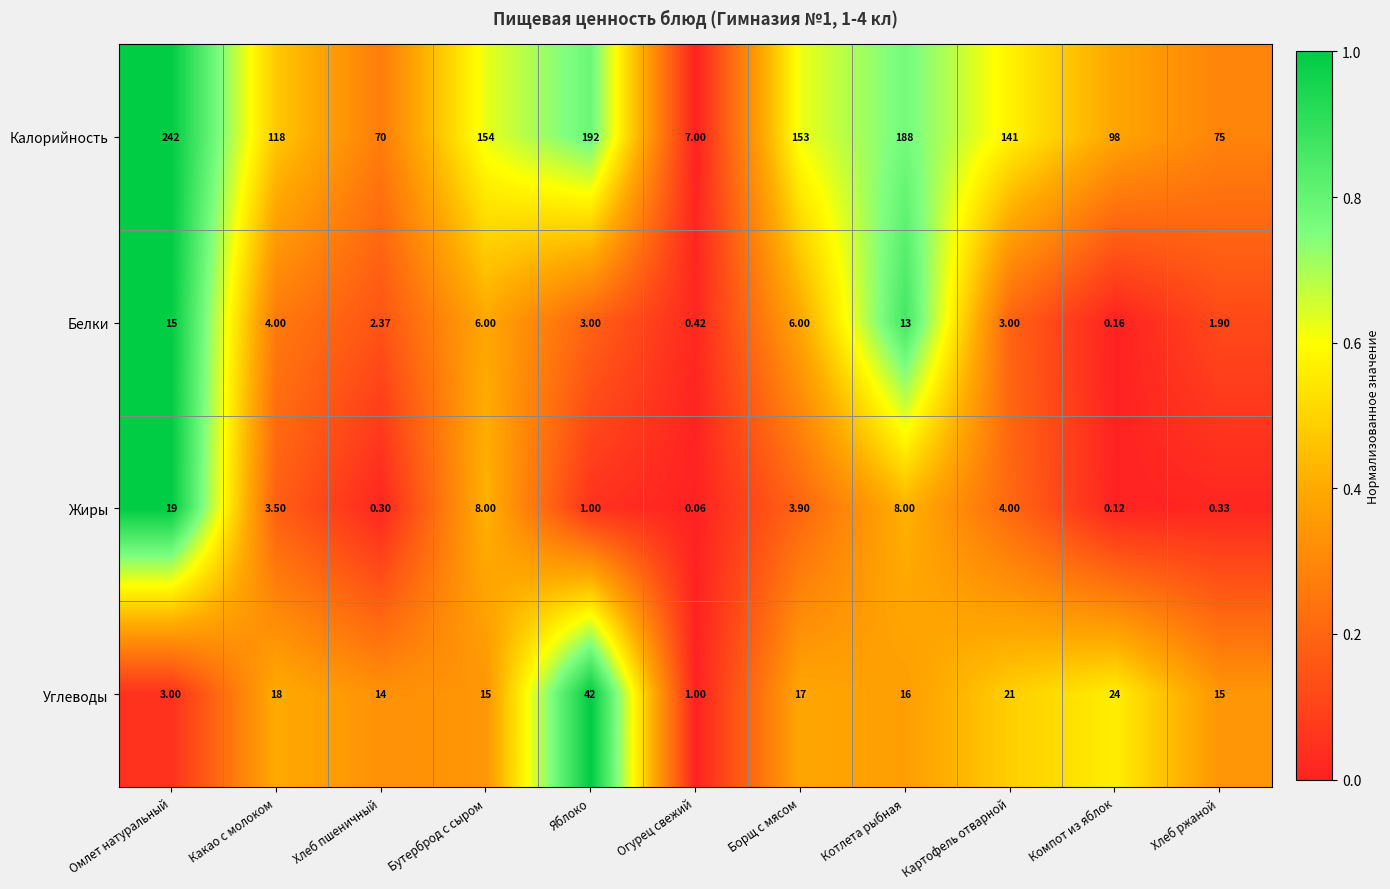

At which category does the chart reach its peak across all series?

Омлет натуральный